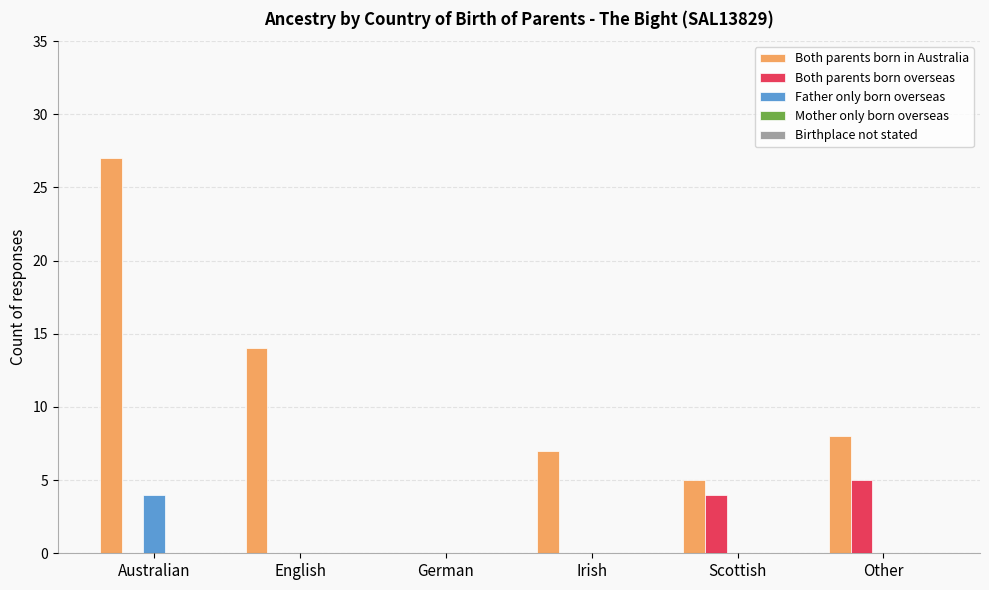

Which series changed the most between Irish and Other?

Both parents born overseas